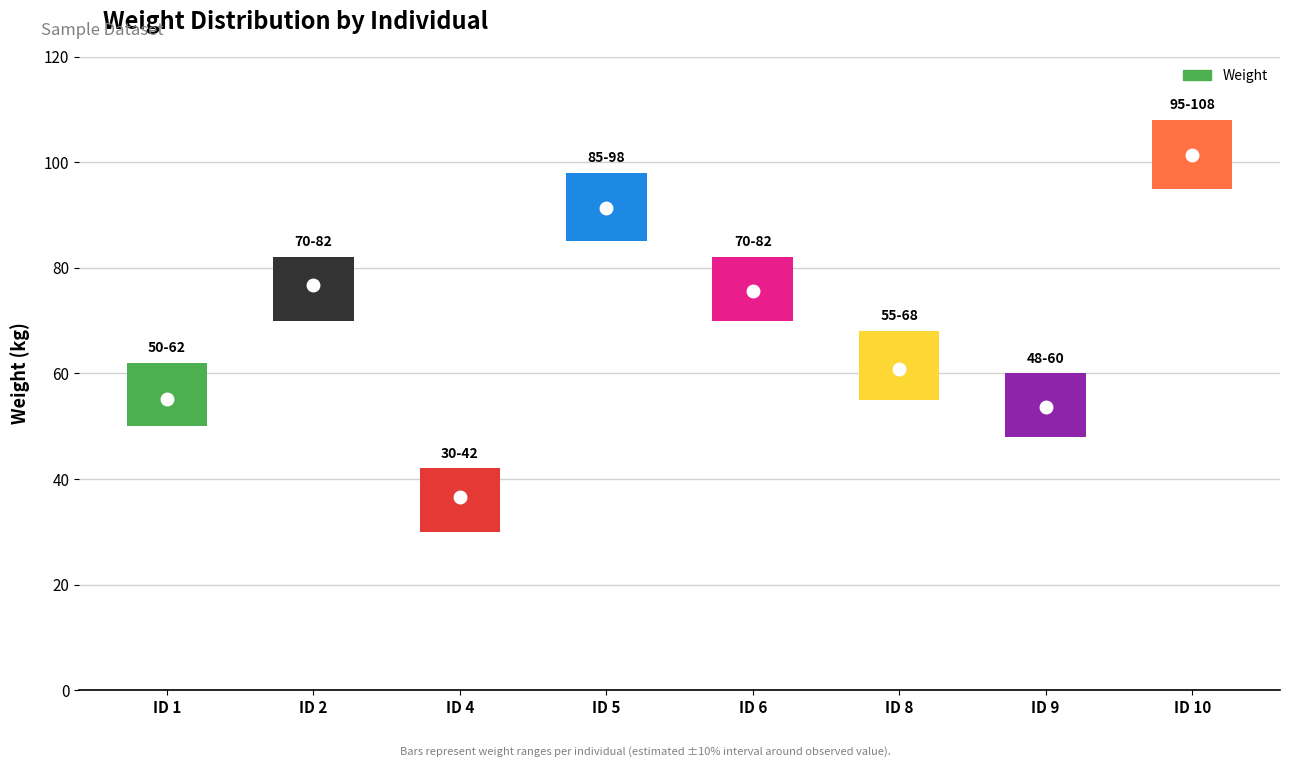

How many data points does each series have?

8